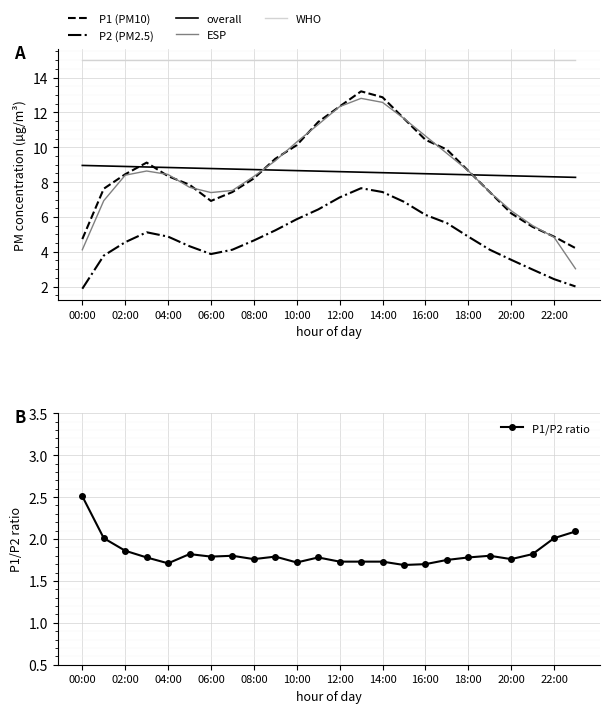

What is the lowest value of the P1 (PM10) series?

4.2